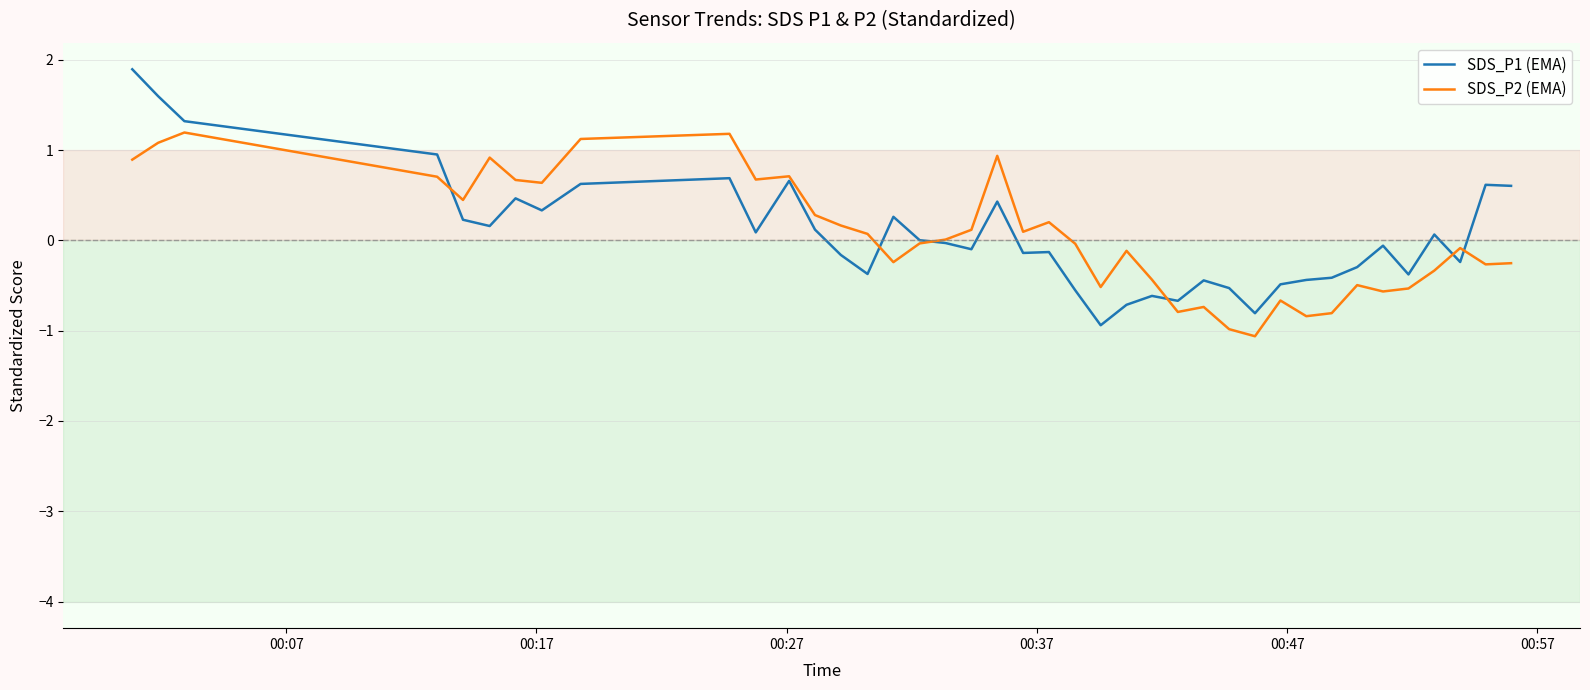

Which series has the widest spread of values?

SDS_P1 (EMA)